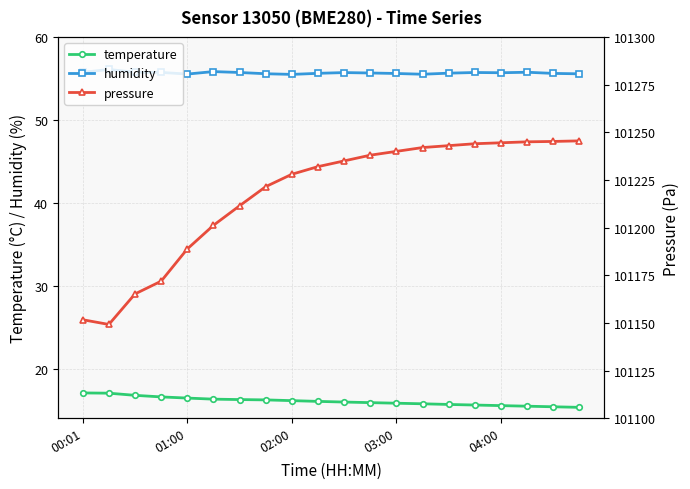

At how many categories does at least one series exceed 52662?

20